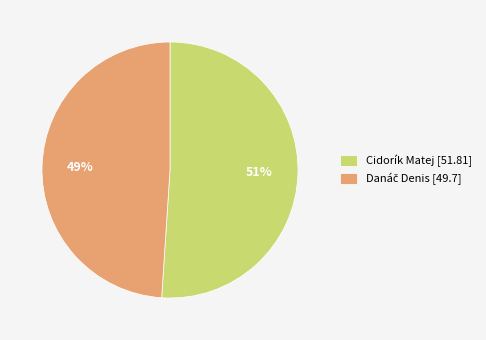

The Cidorík Matej [51.81] slice represents 51% of the pie. True or false?

True